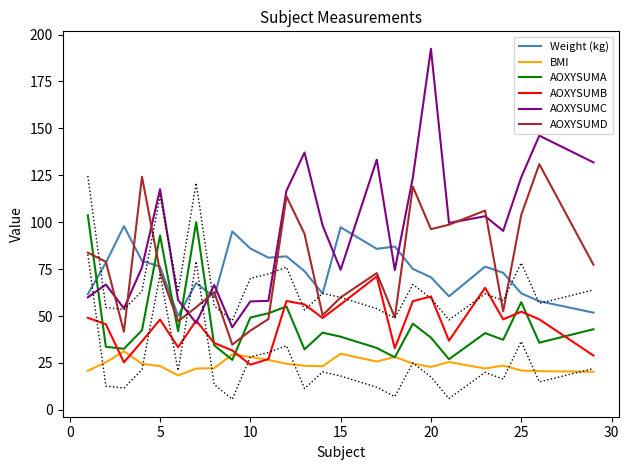

What is the smallest value displayed?

18.4